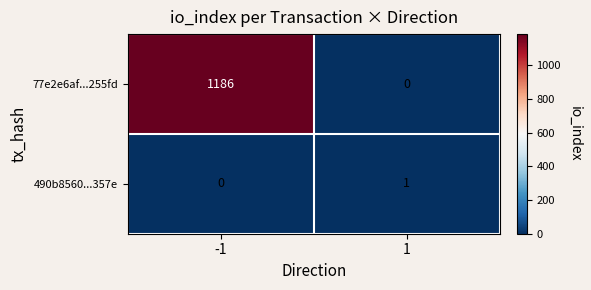

What is the maximum value for 77e2e6af...255fd?

1186